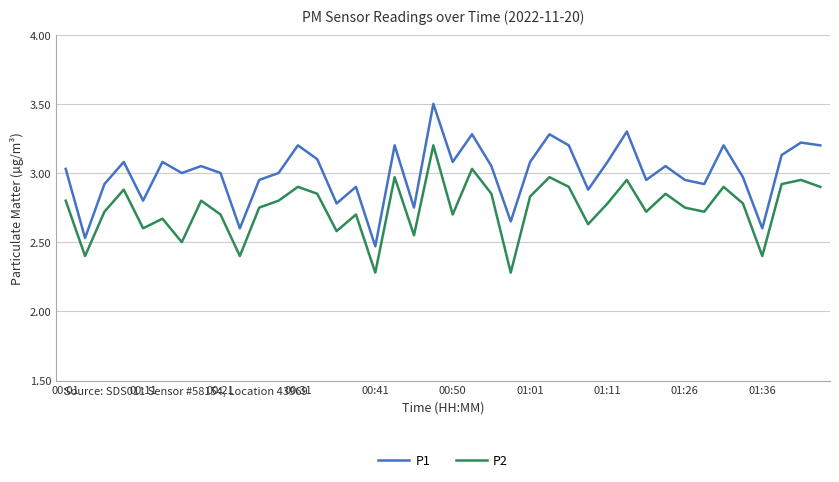

Which series has the widest spread of values?

P1